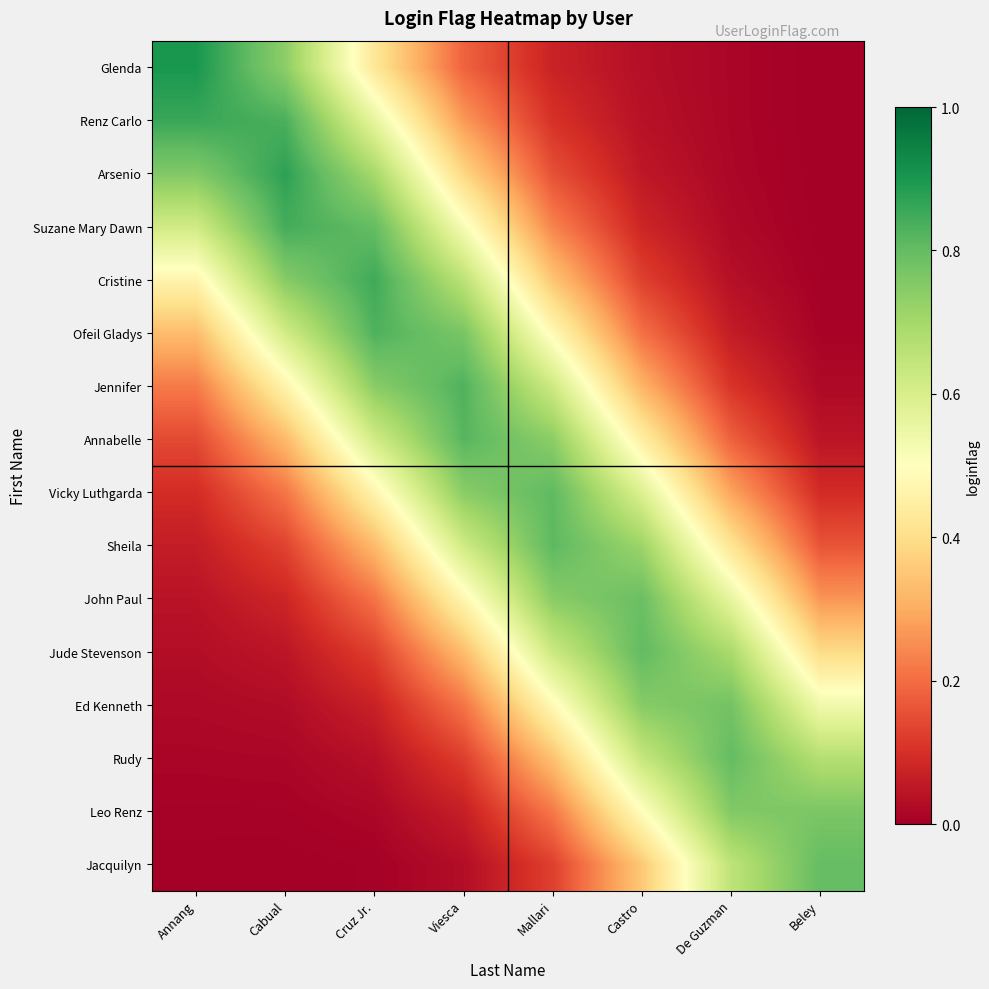

How many data points does each series have?

8